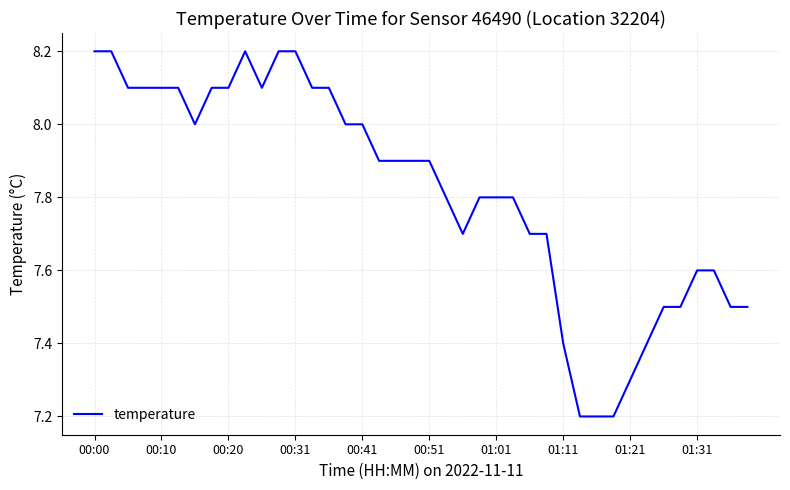

What is the difference between the maximum and minimum values?

1.0